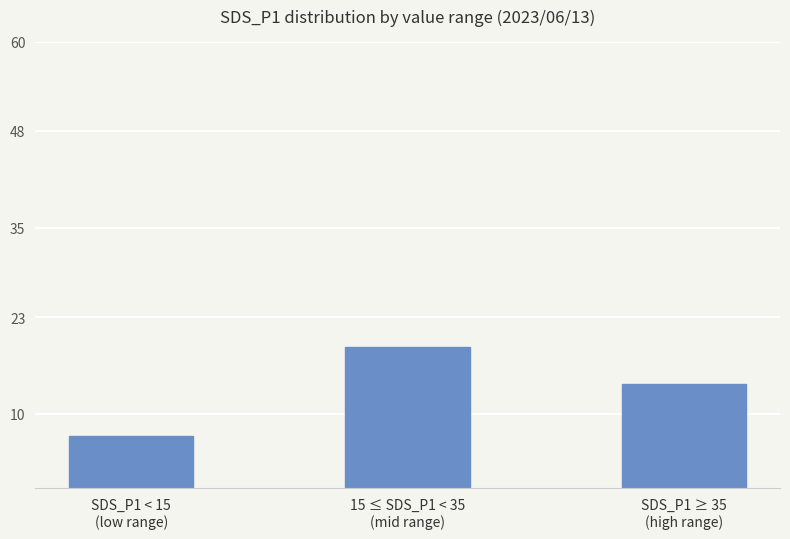

How many bars are there in total?

3